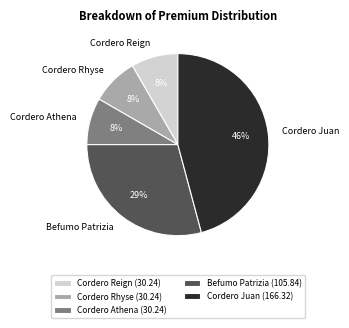

Approximately how many times larger is the value at Cordero Athena compared to Befumo Patrizia?

0.3